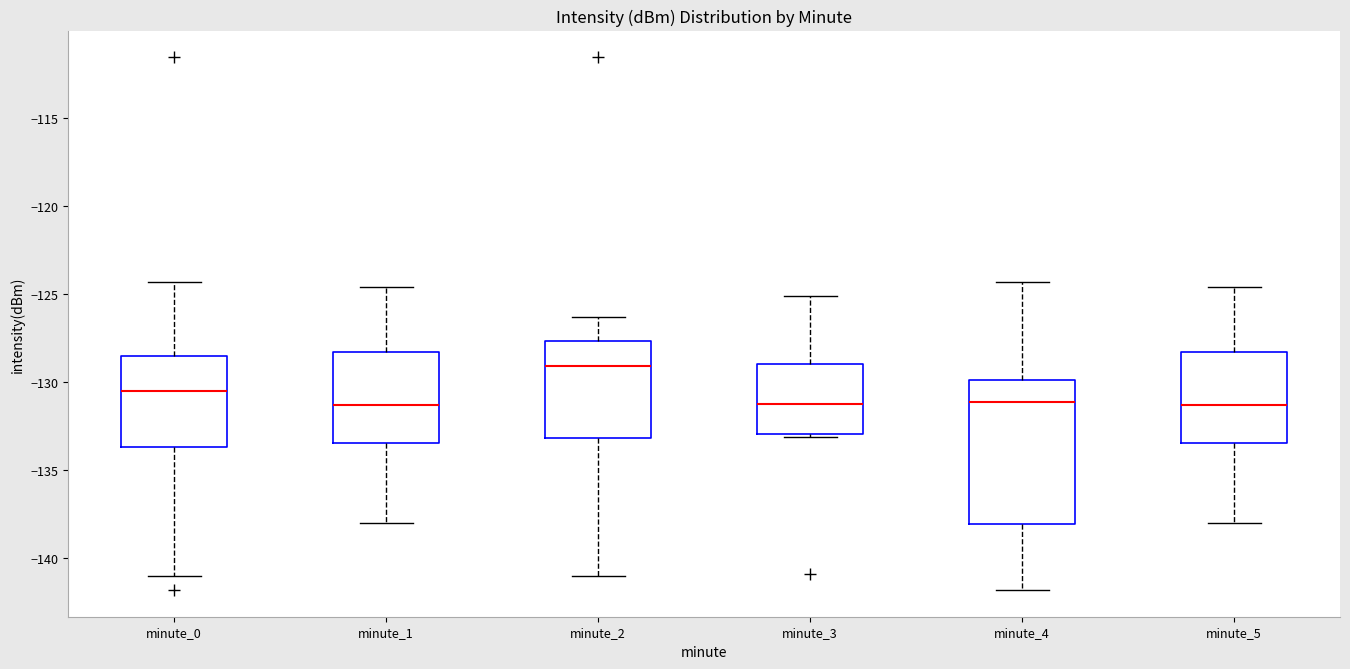

Which box's median line is the highest?

minute_2